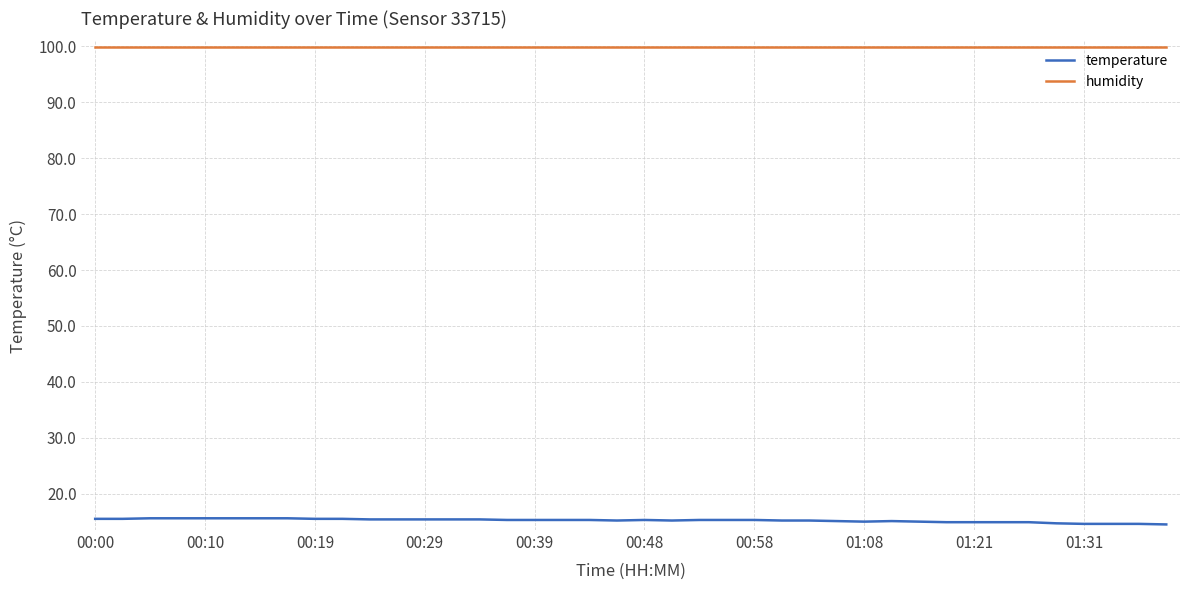

True or false: humidity and temperature intersect in this chart.

False